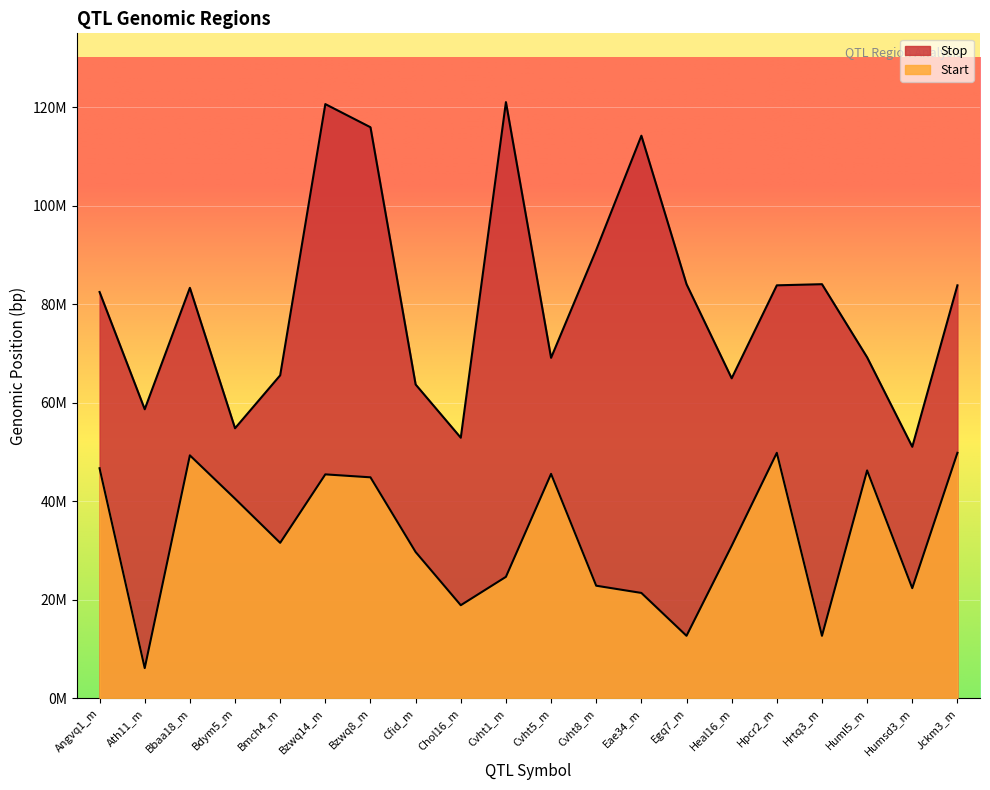

What is the difference between the Stop values at Huml5_m and Heal16_m?

4261200